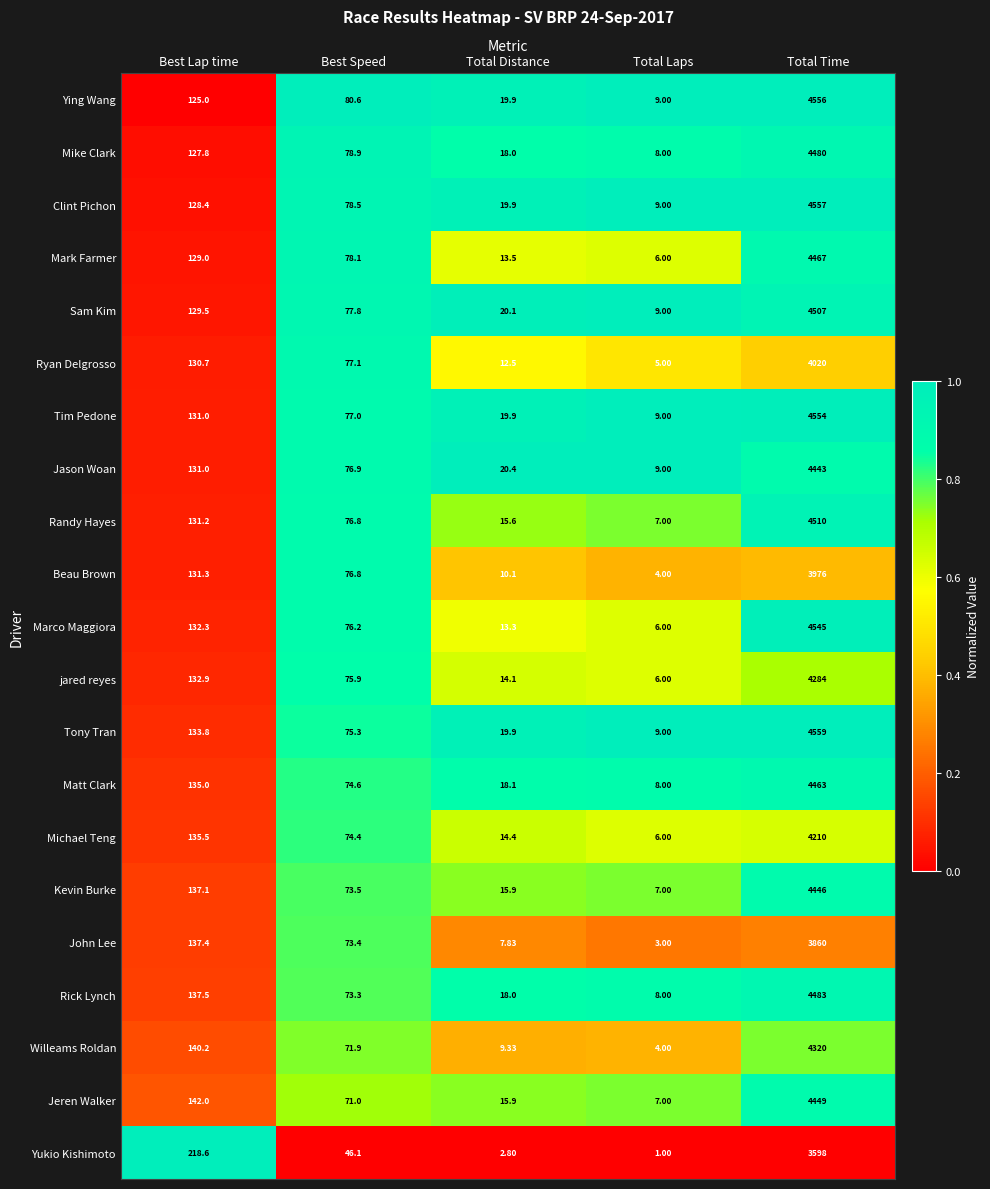

List the series in order of their peak value, highest first.

Tony Tran, Clint Pichon, Ying Wang, Tim Pedone, Marco Maggiora, Randy Hayes, Sam Kim, Rick Lynch, Mike Clark, Mark Farmer, Matt Clark, Jeren Walker, Kevin Burke, Jason Woan, Willeams Roldan, jared reyes, Michael Teng, Ryan Delgrosso, Beau Brown, John Lee, Yukio Kishimoto